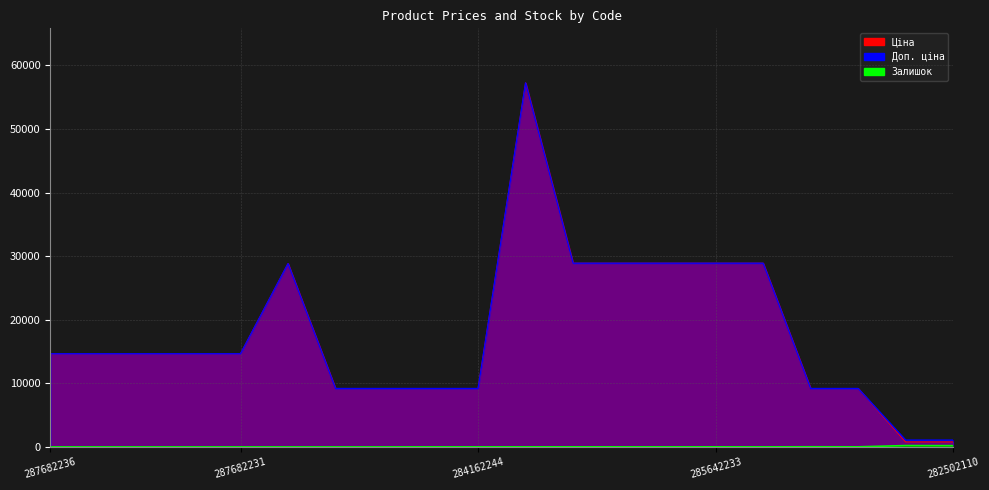

True or false: Доп. ціна and Ціна intersect in this chart.

False